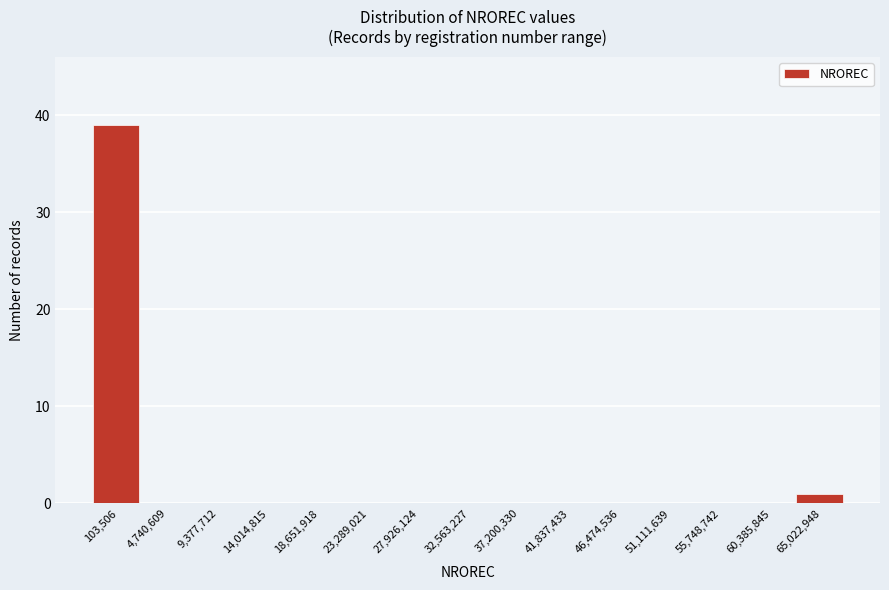

Reading left to right, what are all the values shown in this chart?

103,506=39	4,740,609=0	9,377,712=0	14,014,815=0	18,651,918=0	23,289,021=0	27,926,124=0	32,563,227=0	37,200,330=0	41,837,433=0	46,474,536=0	51,111,639=0	55,748,742=0	60,385,845=0	65,022,948=1